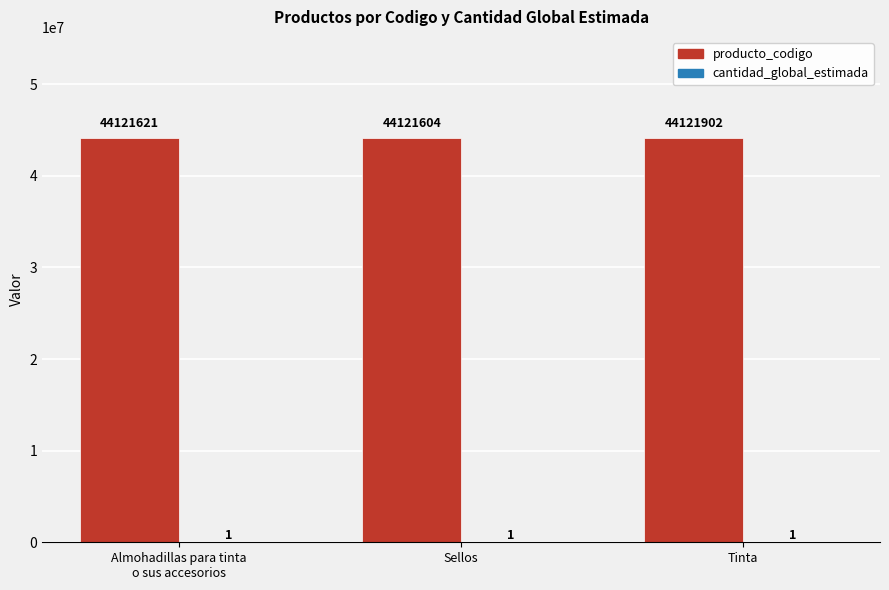

What is the approximate value of producto_codigo at Sellos, to the nearest 50?

44121600